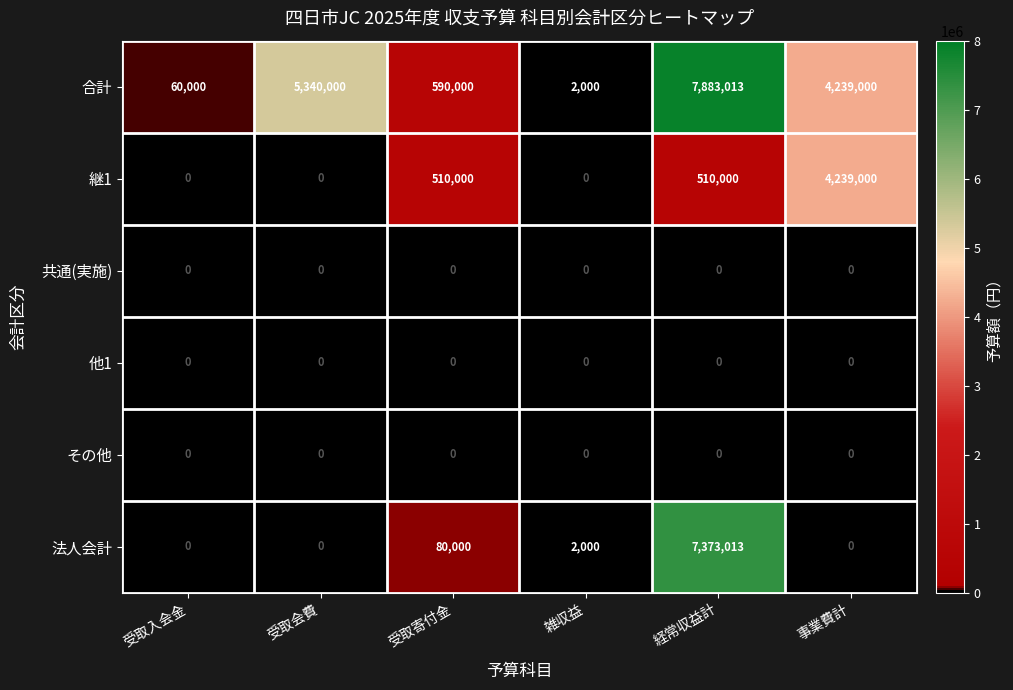

What is the maximum value for 合計?

7883013